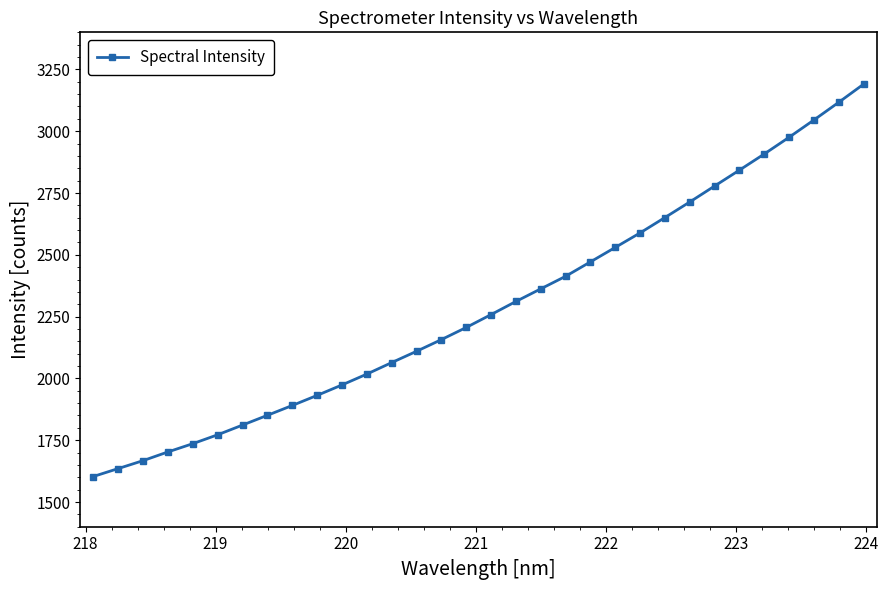

What is the value of the 5th point from the left?

1735.9